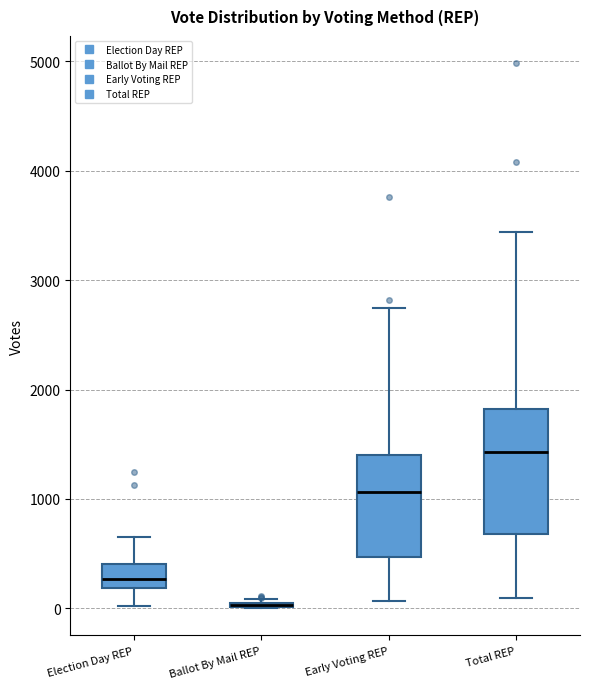

Comparing the boxes themselves (not the whiskers), which one is the tallest?

Total REP